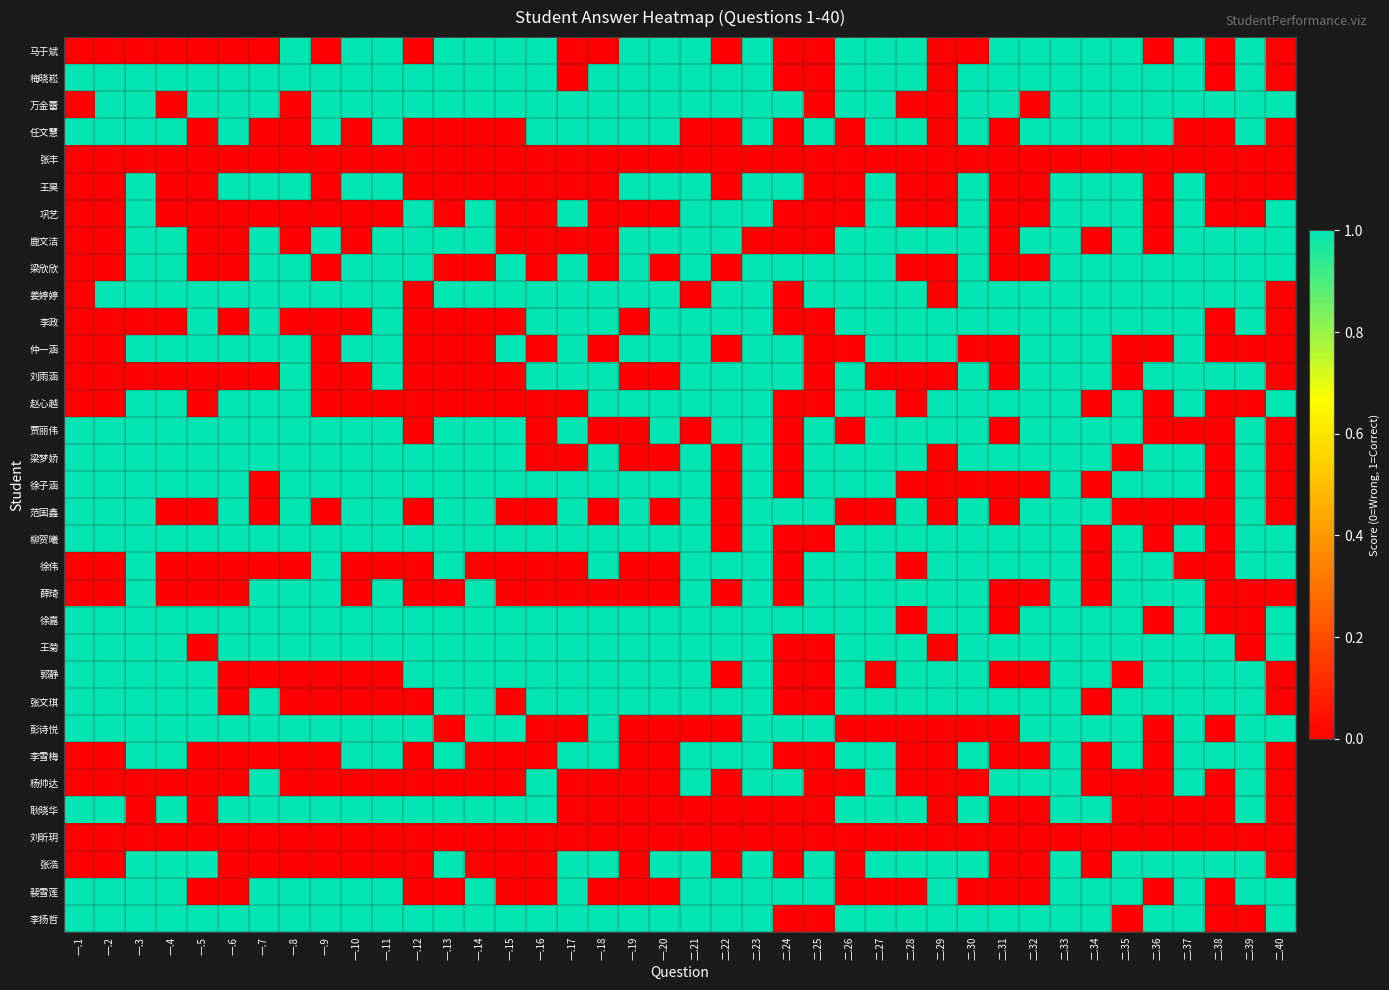

What is the difference between the highest and lowest values at 二.38?

1